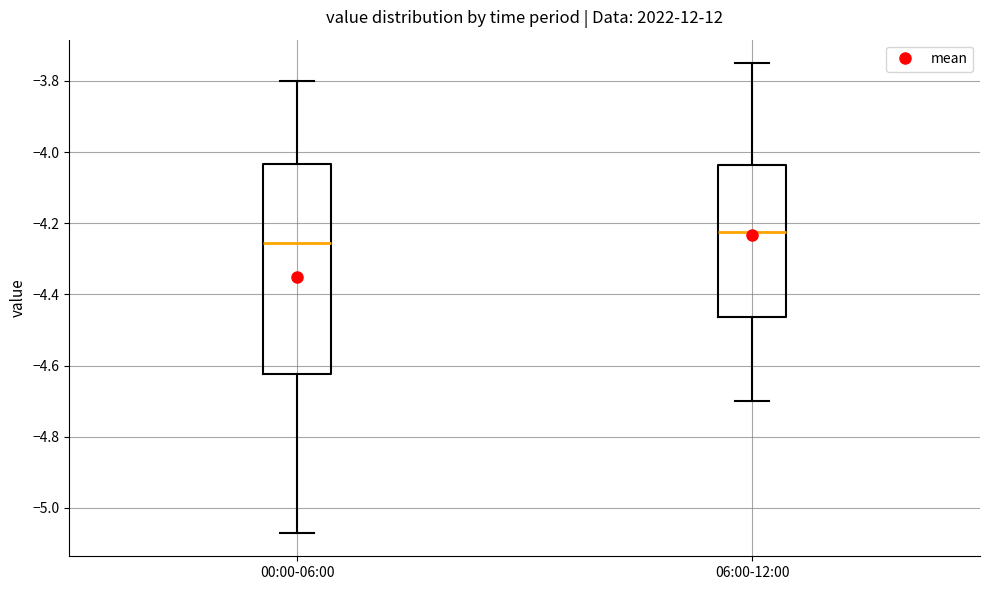

Which box is the tallest, from its lower edge to its upper edge?

00:00-06:00